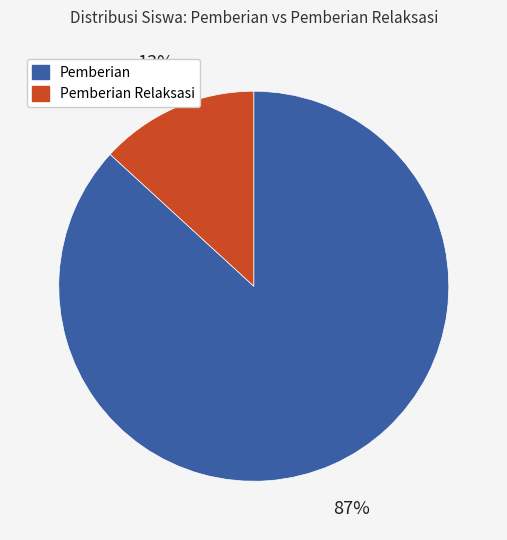

To the nearest percent, what portion does Pemberian represent?

87%